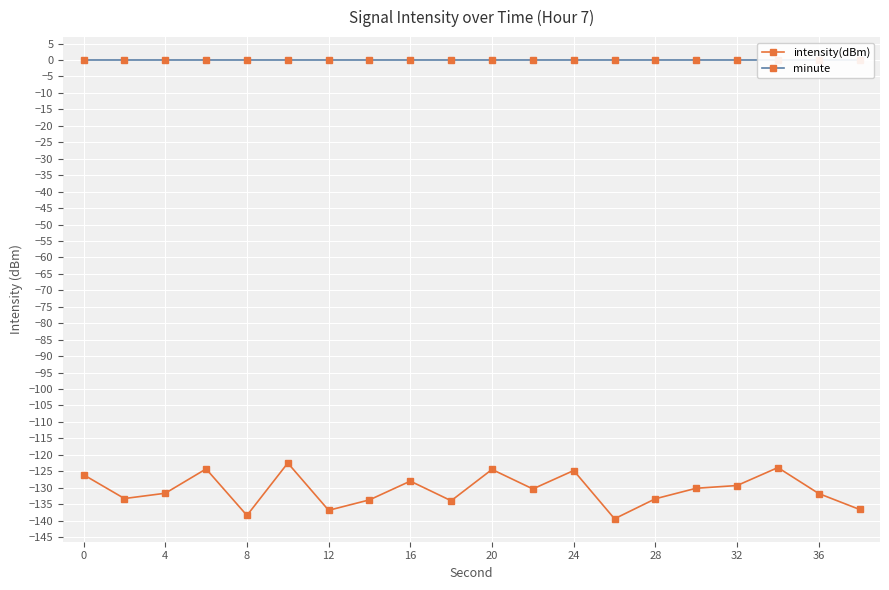

True or false: intensity(dBm) has a value of -32.4 at 16.

False